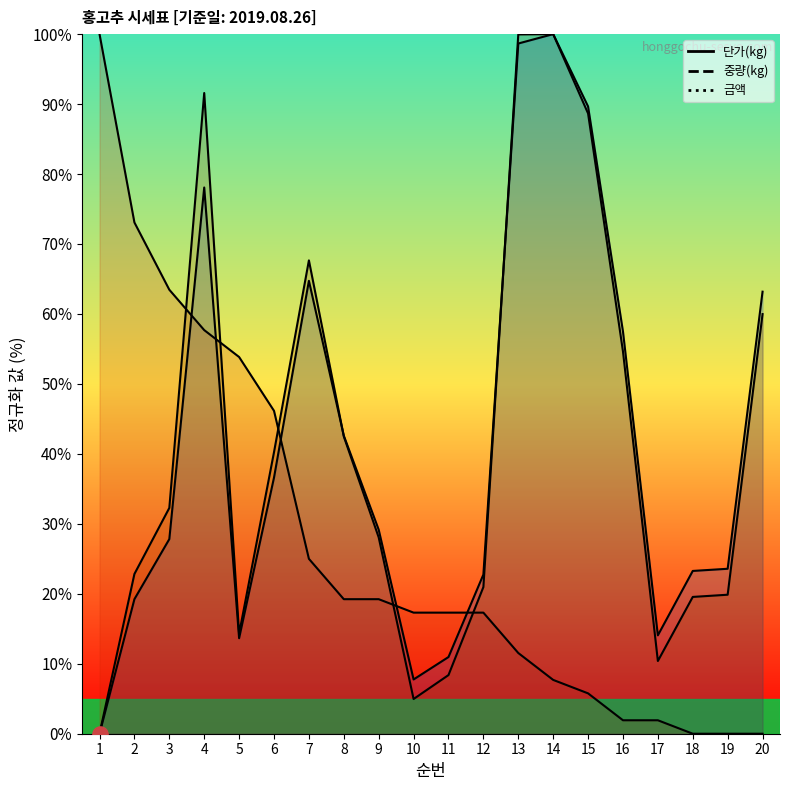

Which series has the largest Y range (max minus min)?

단가(kg)